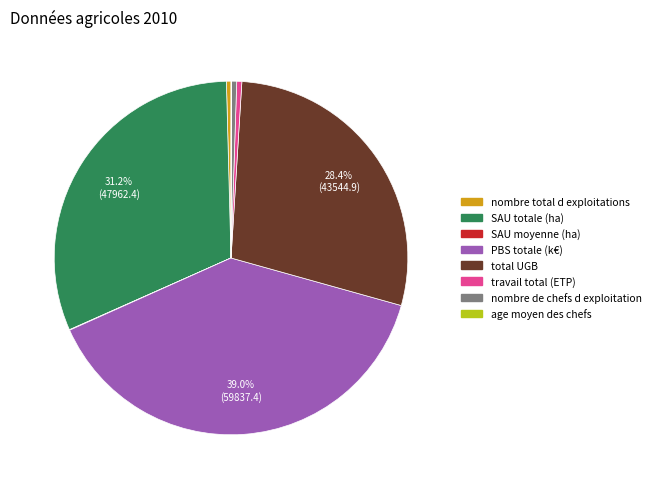

Which slice is the largest?

PBS totale (k€)